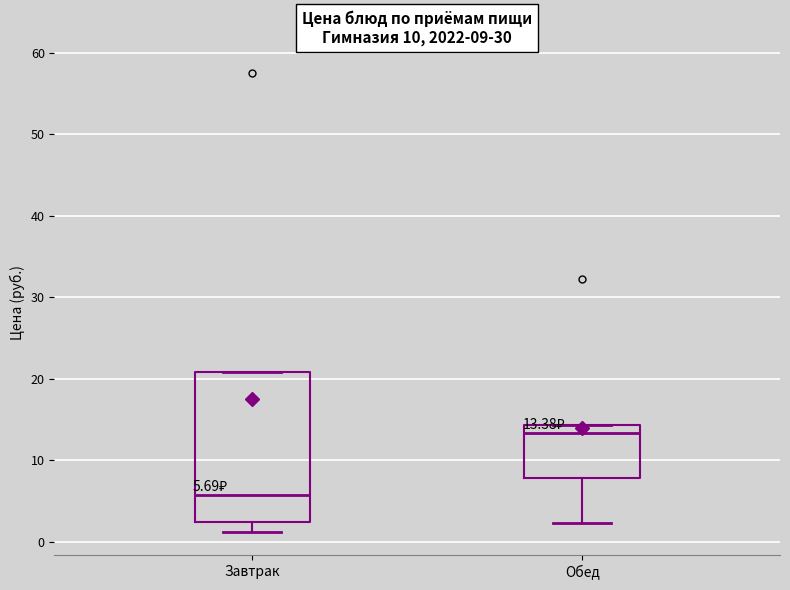

Which box is the tallest, from its lower edge to its upper edge?

Завтрак